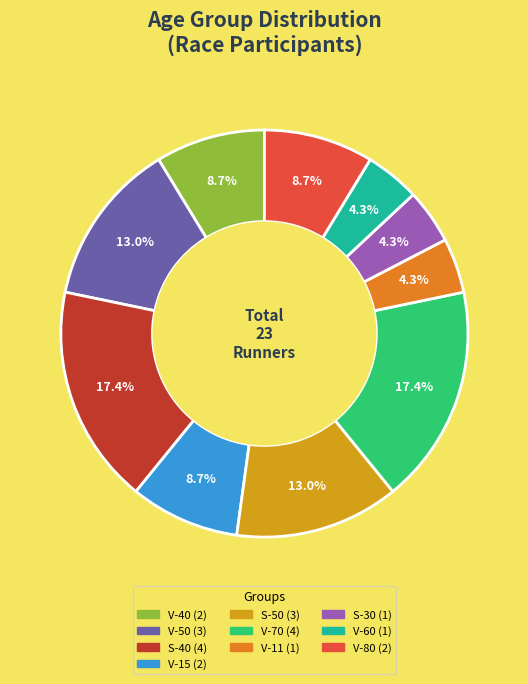

What percentage is the V-80 slice, to the nearest percent?

9%